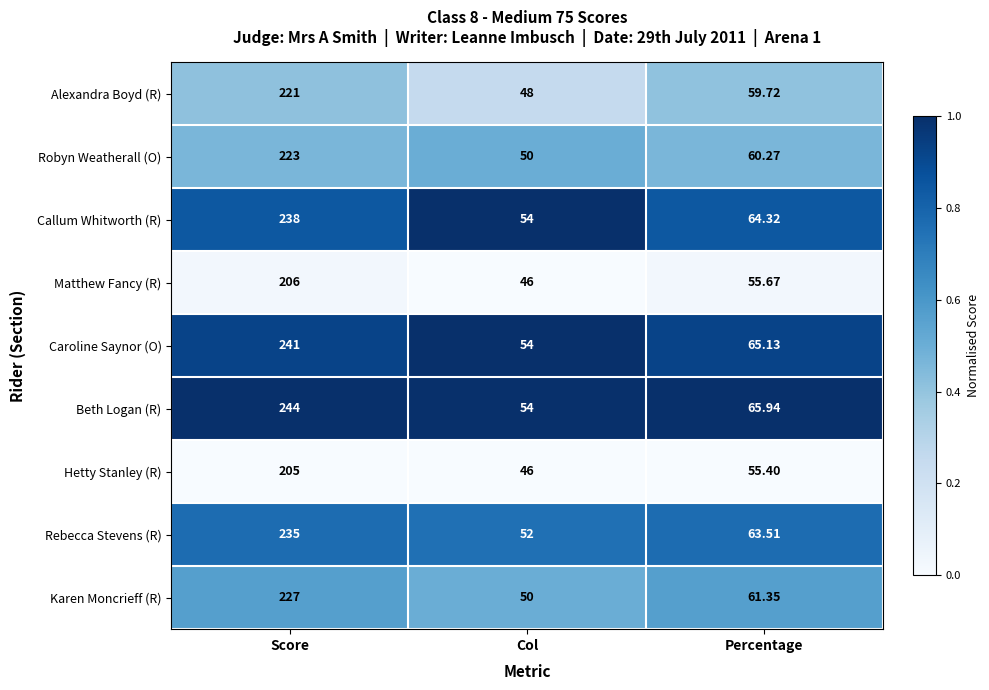

At which label does Hetty Stanley (R) reach its minimum?

Col